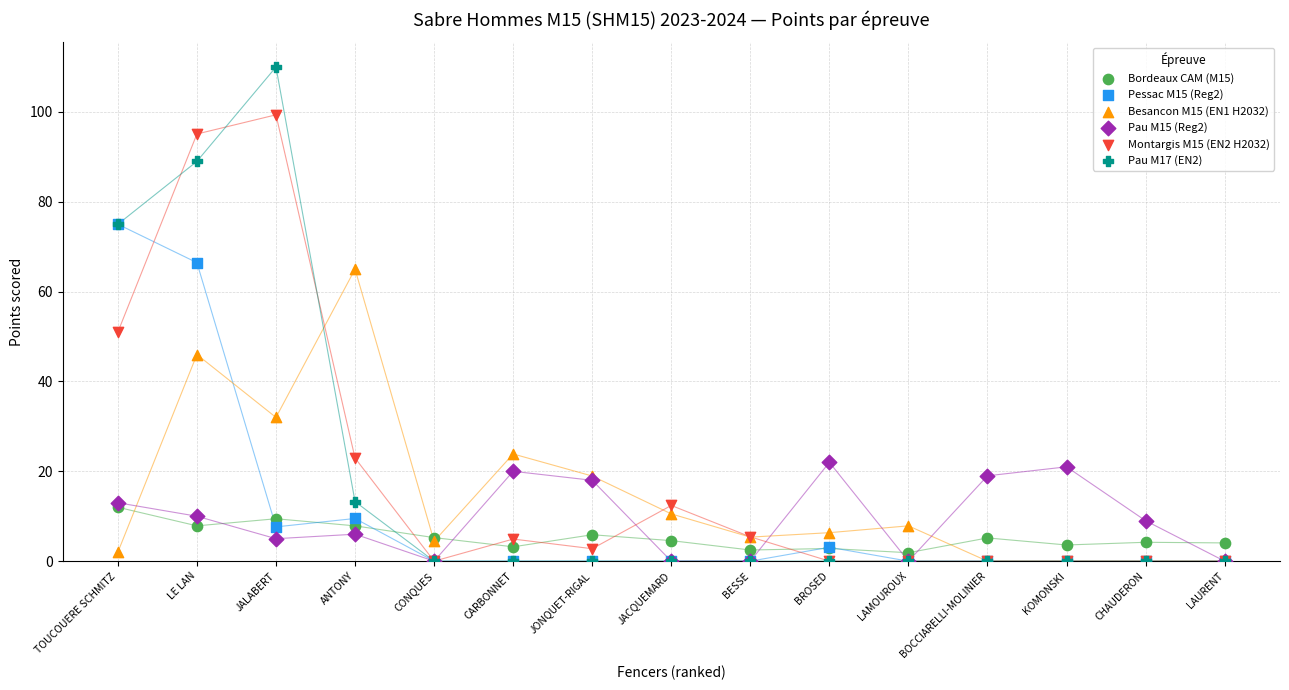

Which series contains the highest Y value?

Pau M17 (EN2)